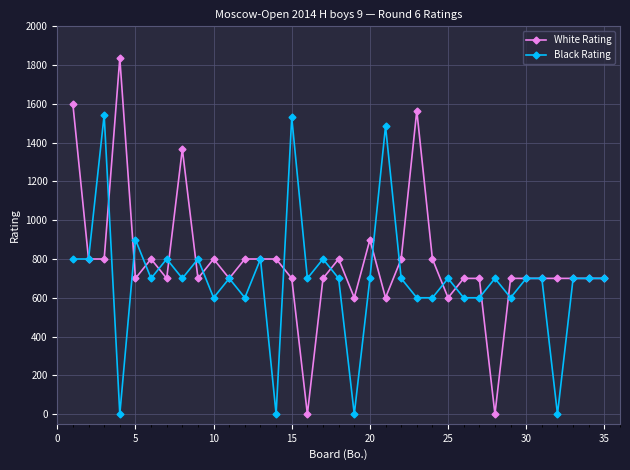

List the series in order of their peak value, lowest first.

Black Rating, White Rating